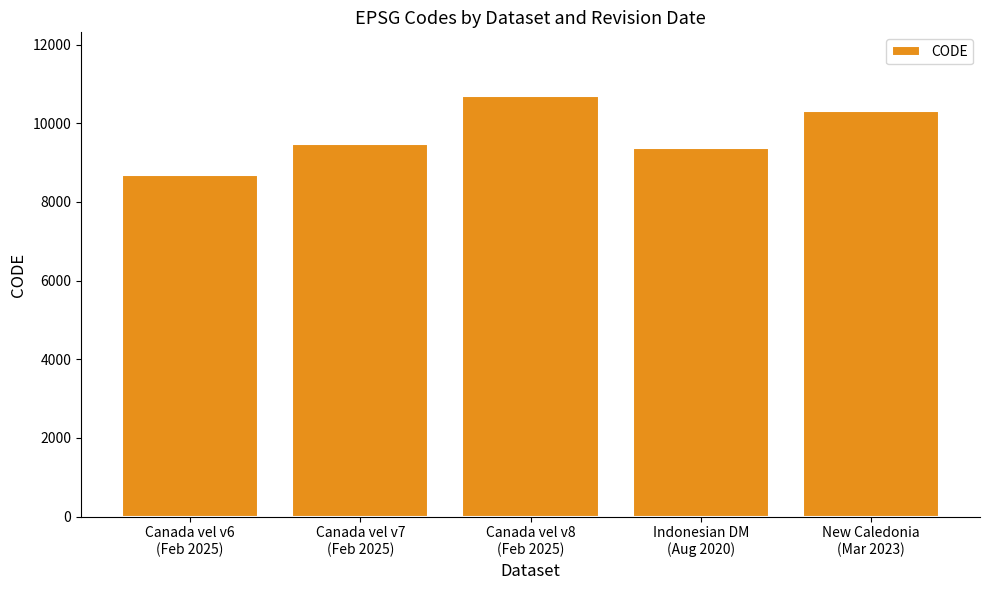

List the labels in order of value, largest first.

Canada vel v8
(Feb 2025), New Caledonia
(Mar 2023), Canada vel v7
(Feb 2025), Indonesian DM
(Aug 2020), Canada vel v6
(Feb 2025)